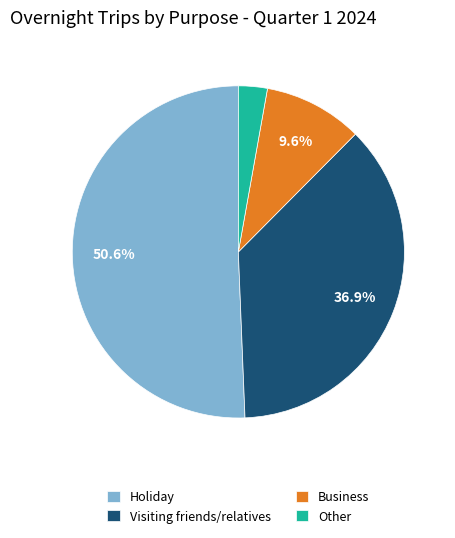

Is the sum of Other and Business greater than half?

No